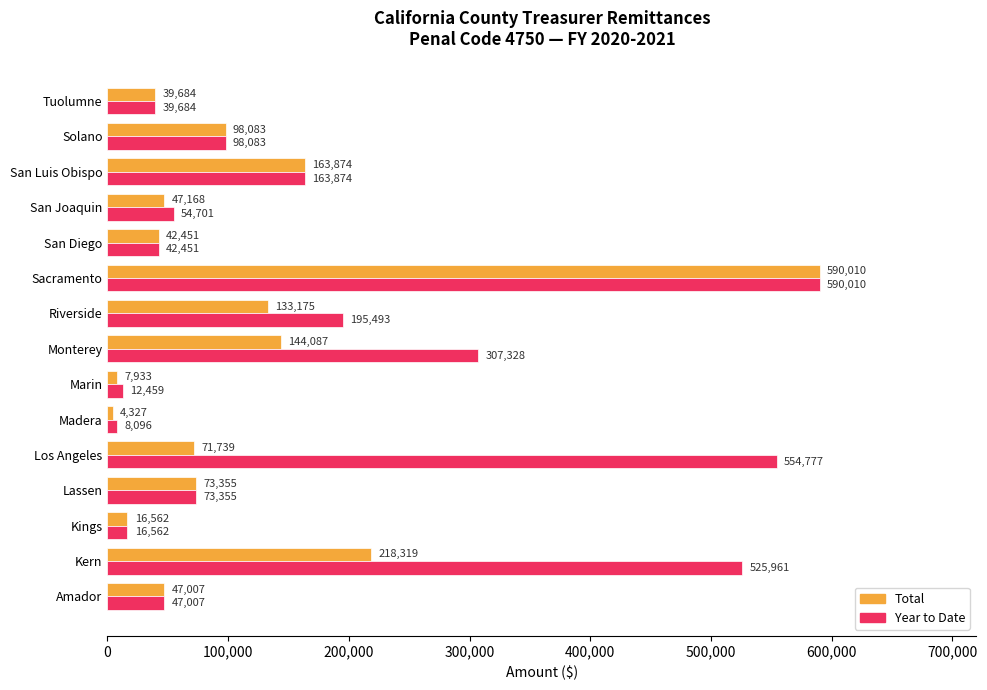

Rank the categories by Year to Date value from highest to lowest.

Sacramento, Los Angeles, Kern, Monterey, Riverside, San Luis Obispo, Solano, Lassen, San Joaquin, Amador, San Diego, Tuolumne, Kings, Marin, Madera